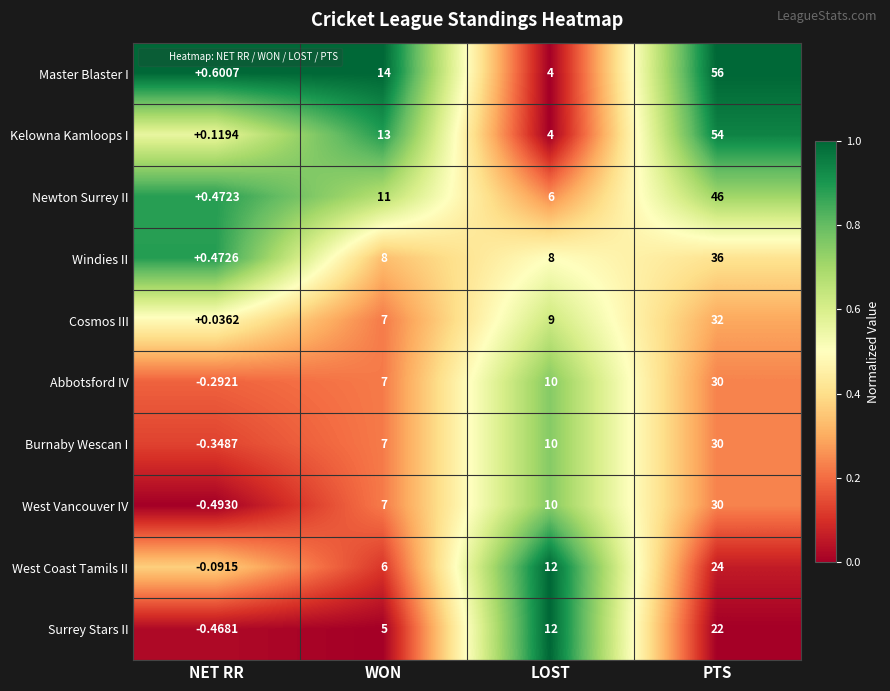

Which series has the largest total across all categories?

Master Blaster I